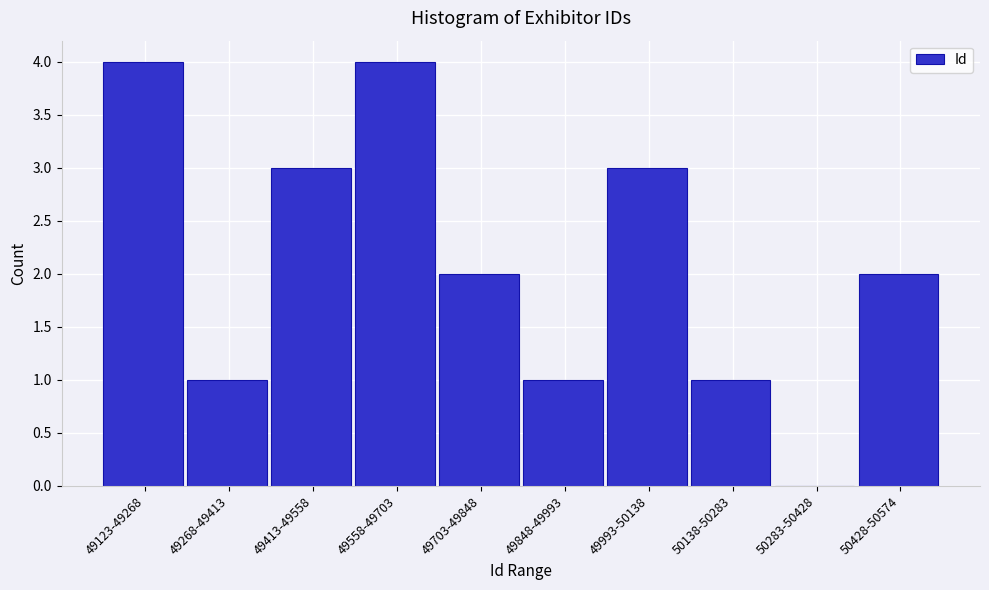

Reading left to right, extract all data points from this chart.

49123-49268=4	49268-49413=1	49413-49558=3	49558-49703=4	49703-49848=2	49848-49993=1	49993-50138=3	50138-50283=1	50283-50428=0	50428-50574=2